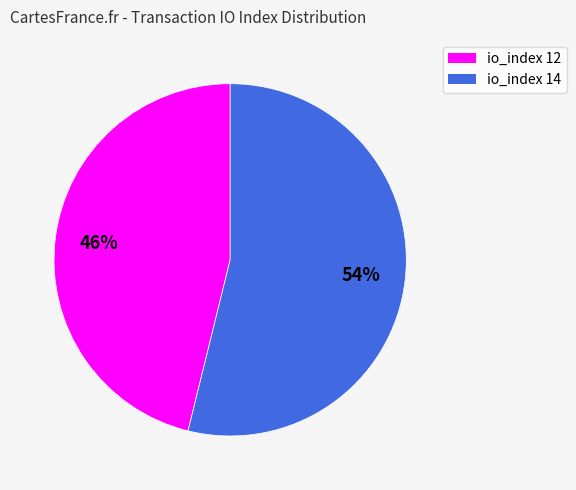

Which slice is the largest?

io_index 14